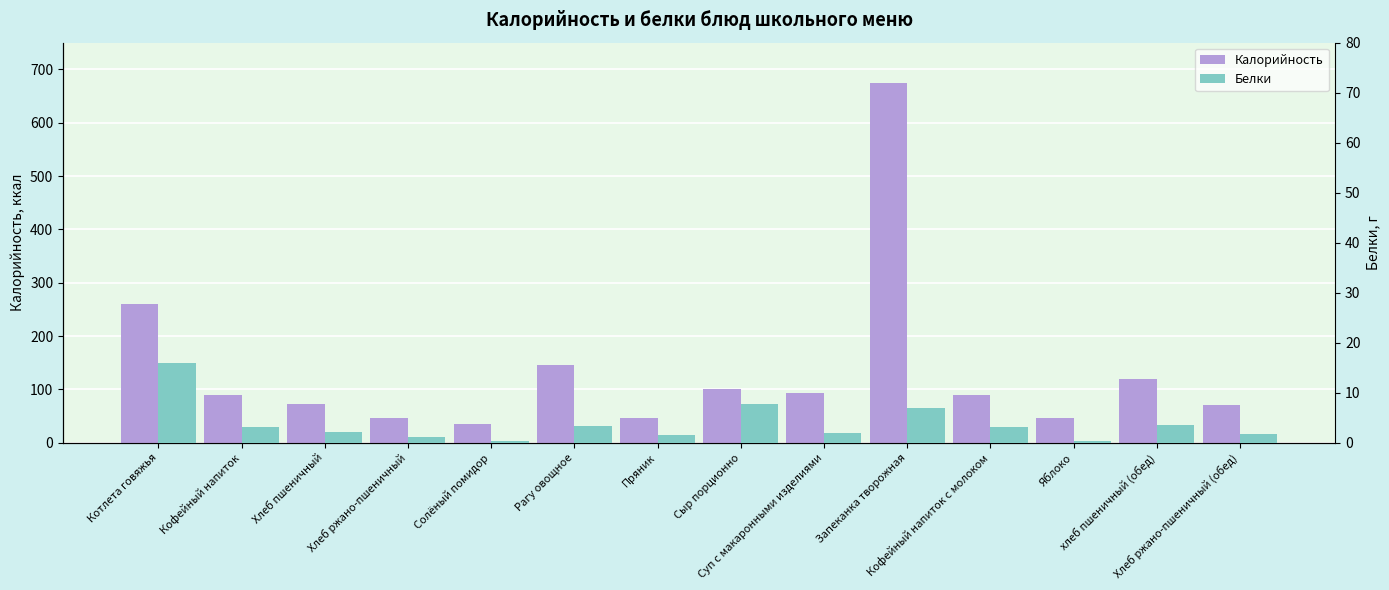

Reading left to right, what are all the values shown in this chart?

Калорийность: Котлета говяжья=261.0	Кофейный напиток=90.0	Хлеб пшеничный=72.0	Хлеб ржано-пшеничный=47.0	Солёный помидор=36.0	Рагу овощное=146.0	Пряник=47.0	Сыр порционно=101.0	Суп с макаронными изделиями=94.0	Запеканка творожная=674.5	Кофейный напиток с молоком=90.0	Яблоко=47.0	хлеб пшеничный (обед)=120.0	Хлеб ржано-пшеничный (обед)=71.0
Белки: Котлета говяжья=15.9	Кофейный напиток=3.2	Хлеб пшеничный=2.1	Хлеб ржано-пшеничный=1.2	Солёный помидор=0.5	Рагу овощное=3.5	Пряник=1.5	Сыр порционно=7.8	Суп с макаронными изделиями=1.9	Запеканка творожная=7.0	Кофейный напиток с молоком=3.2	Яблоко=0.4	хлеб пшеничный (обед)=3.5	Хлеб ржано-пшеничный (обед)=1.8